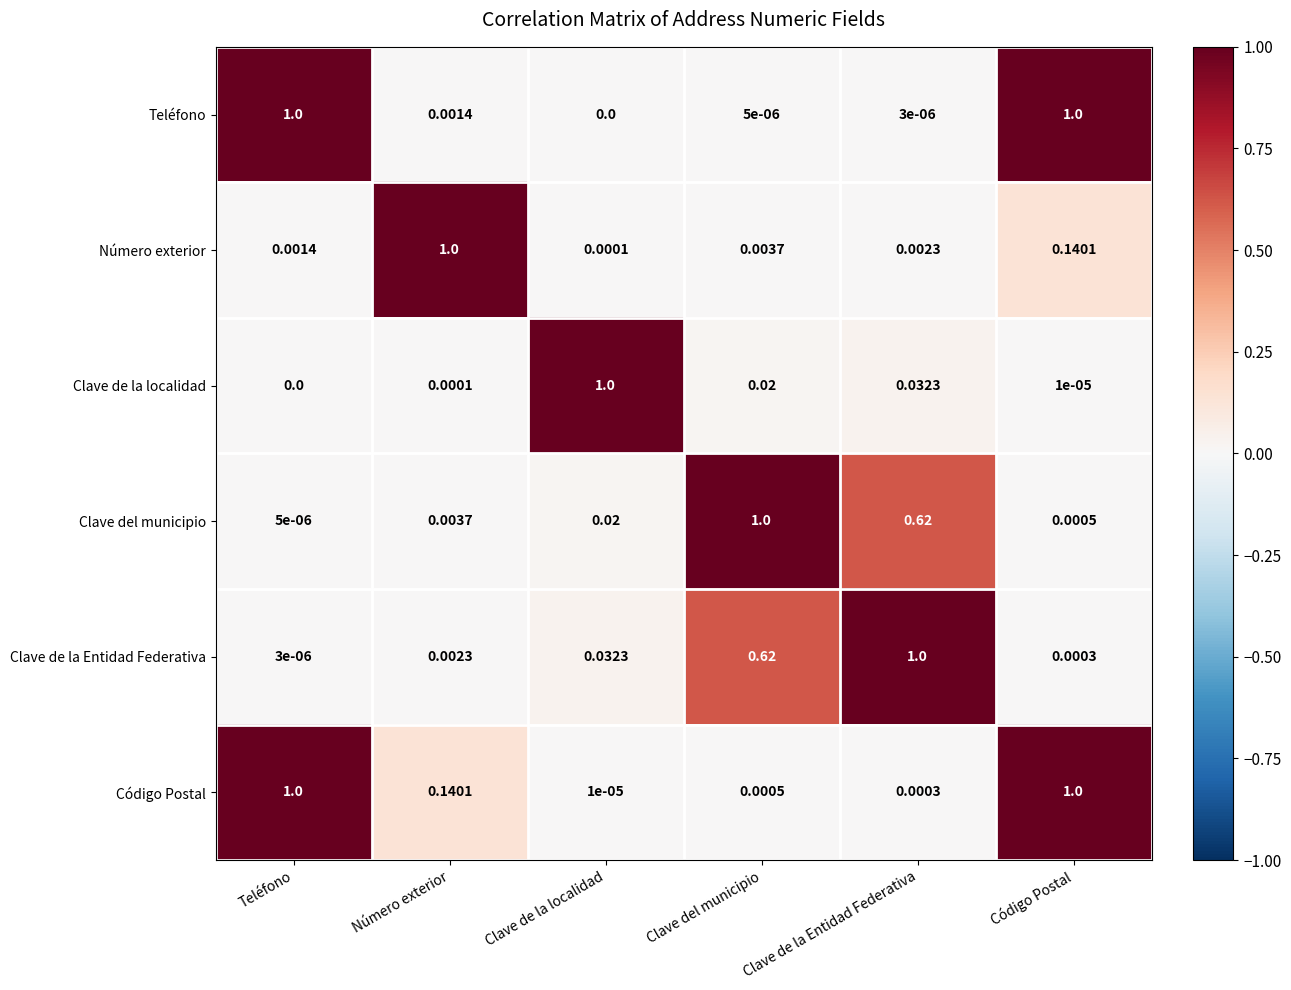

At which label is Teléfono closest to 0?

Clave de la localidad